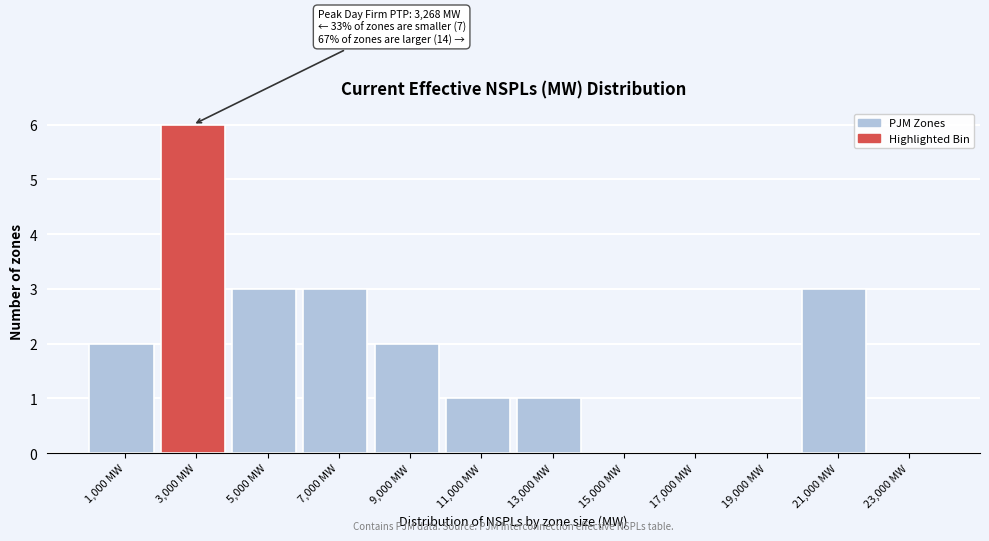

Which range on the x-axis has the tallest bar?

2000 to 4000